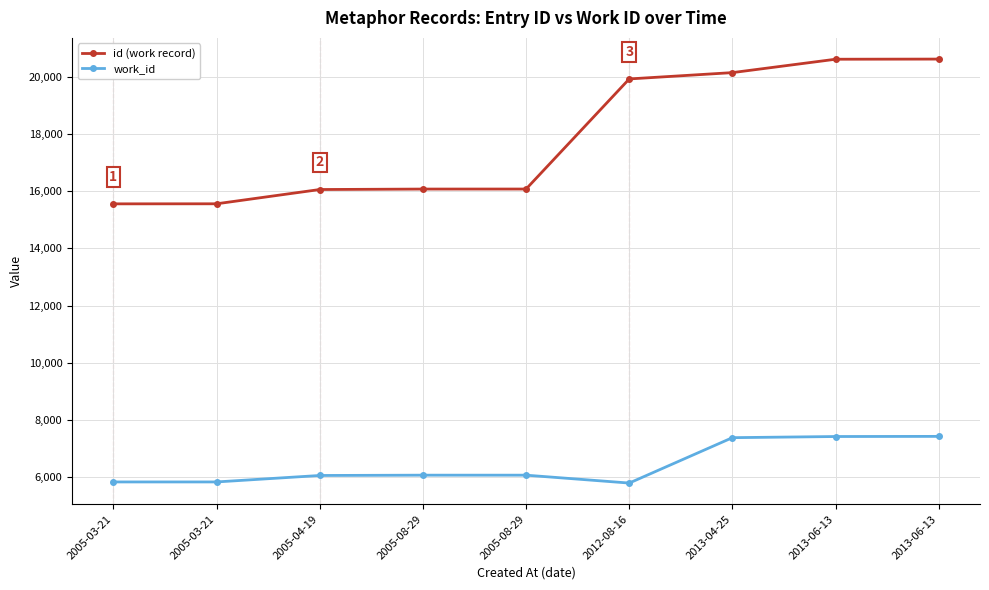

How many data points does each series have?

9